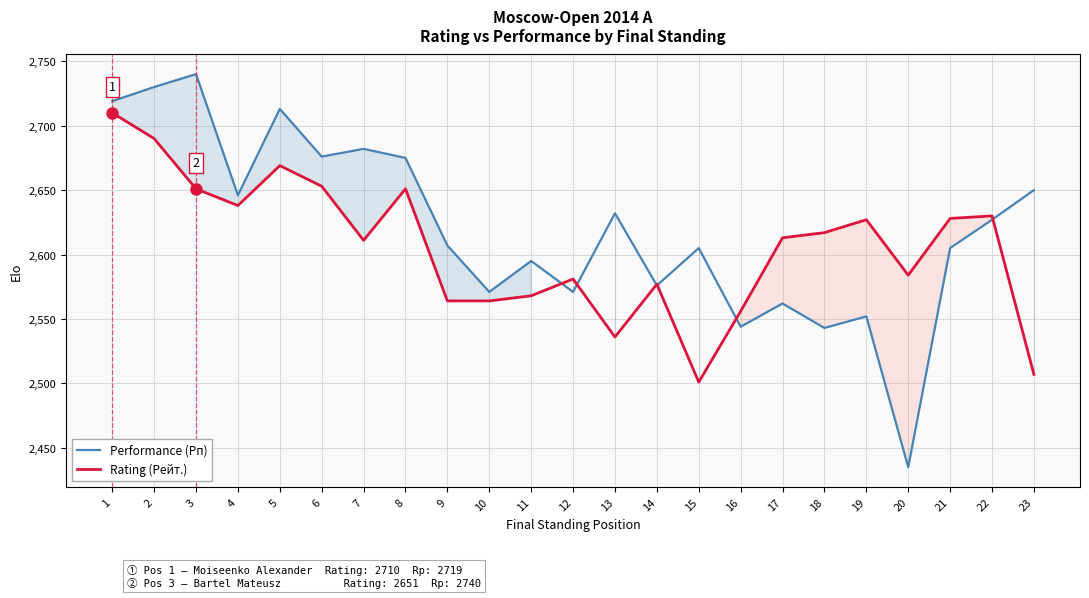

Is the value of Rating (Рейт.) at 18 greater than the value of Performance (Рп) at 1?

No